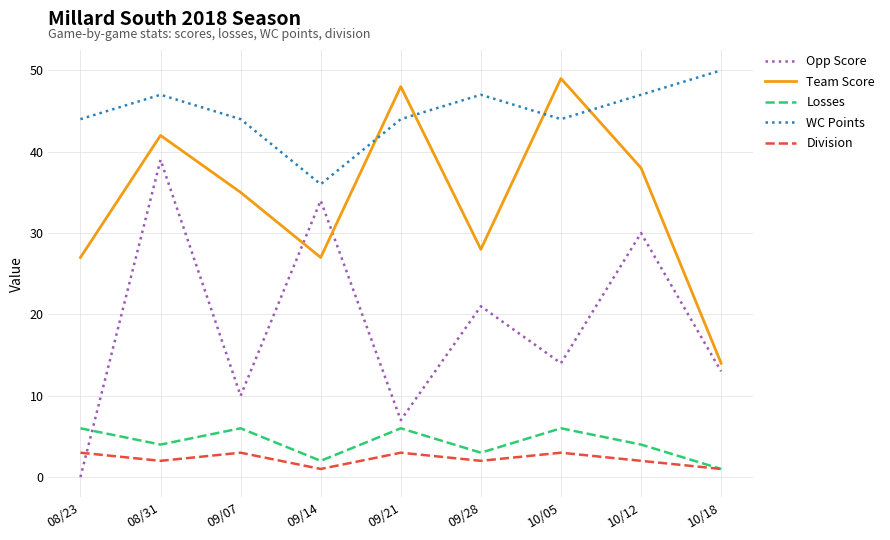

Which series has the largest range (max minus min)?

Opp Score